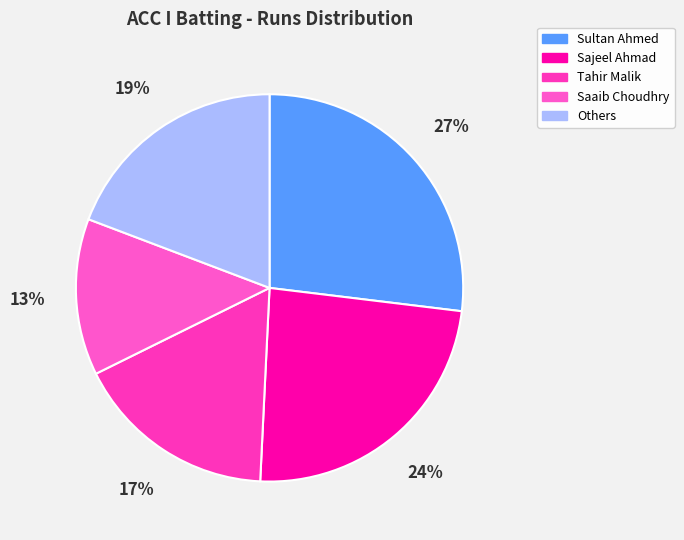

Count the number of slices in the pie.

5